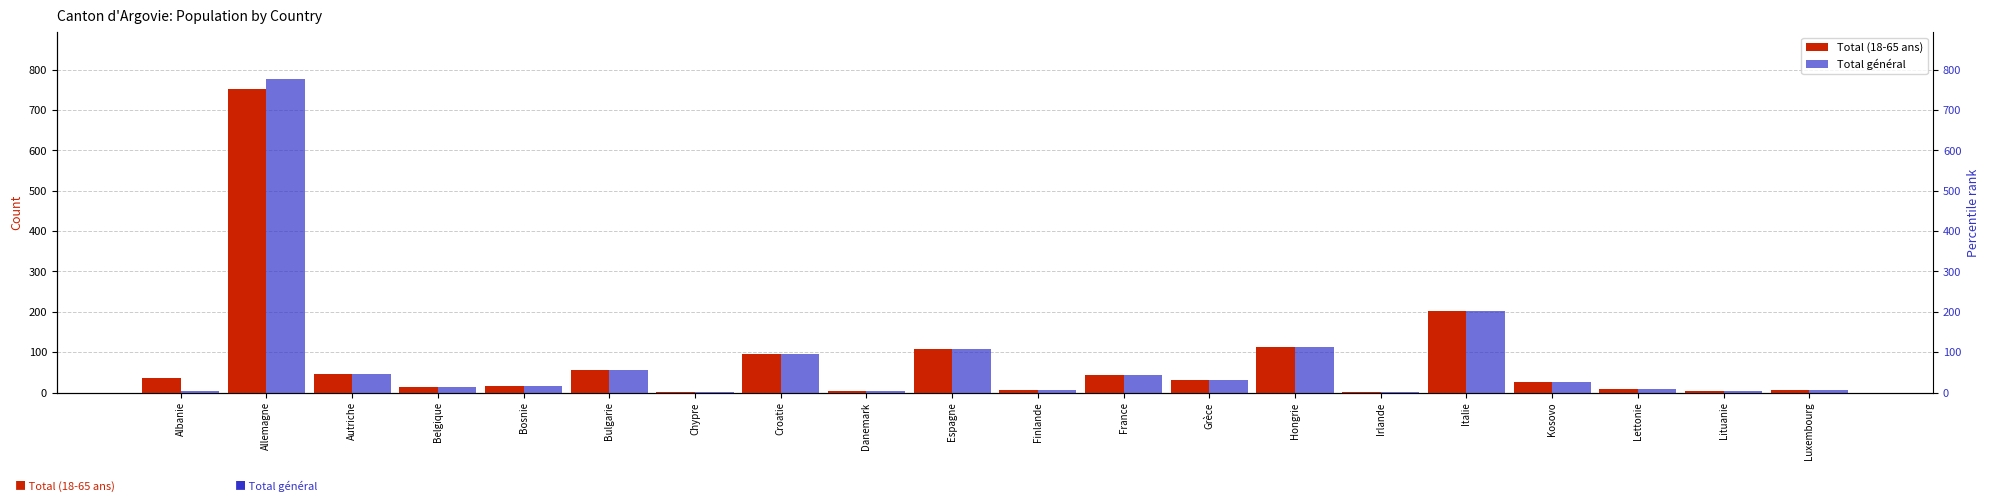

Where does the Total (18-65 ans) series first go above 31?

Albanie